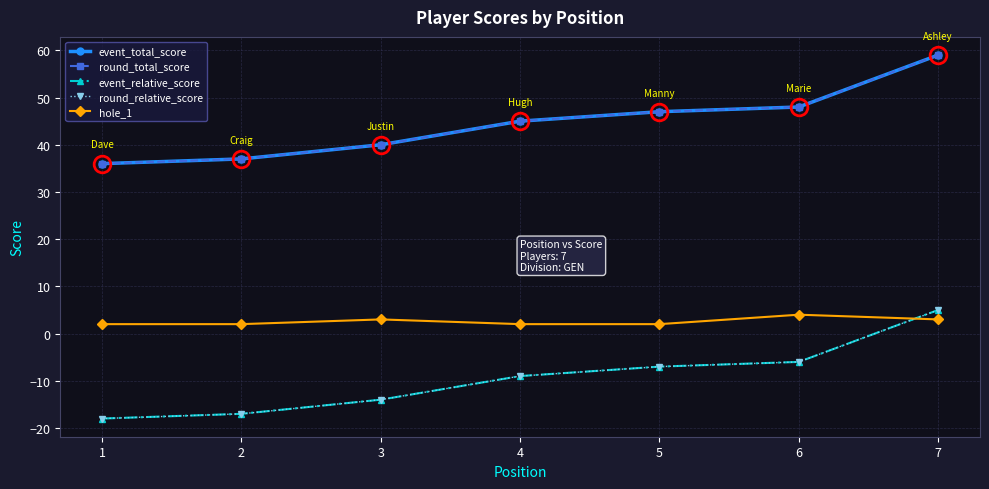

What is the sum of the round_total_score values at 2 and 7?

96